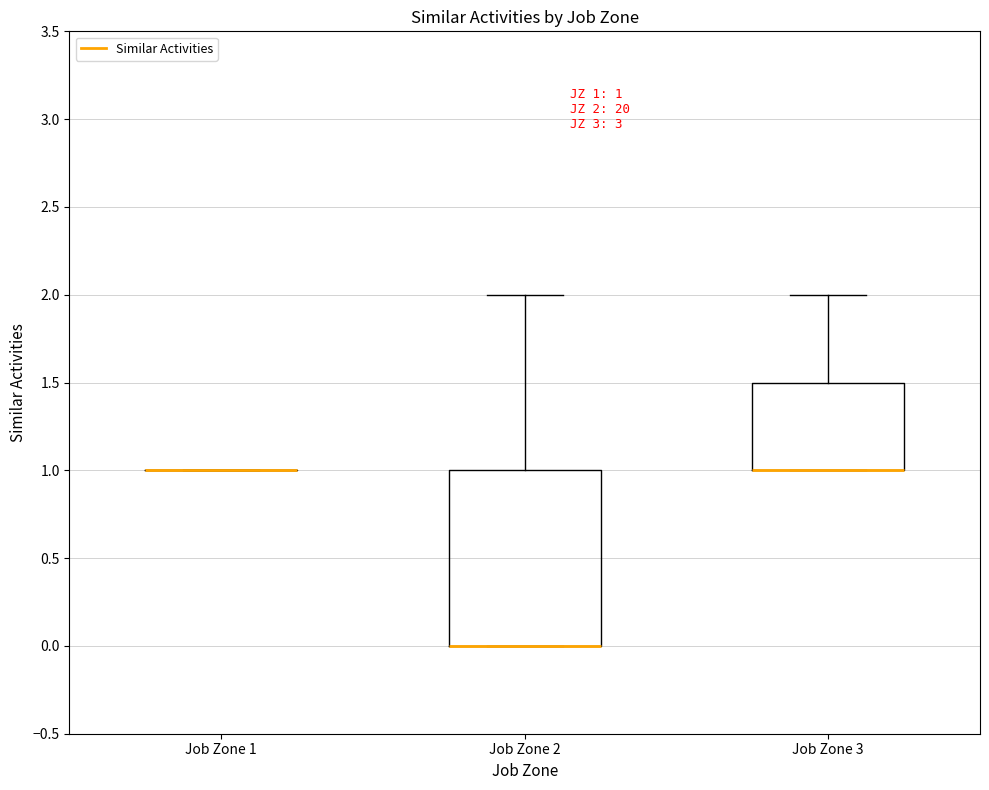

Which box is the tallest, from its lower edge to its upper edge?

Job Zone 2